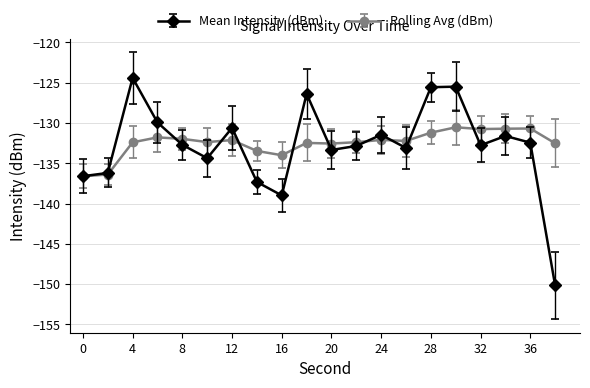

What is the minimum value shown in the chart?

-150.2